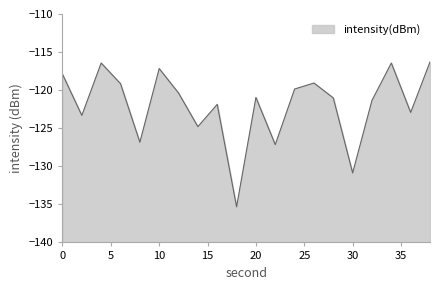

How many interior local valleys (lower than both neighbors) does the data have?

7